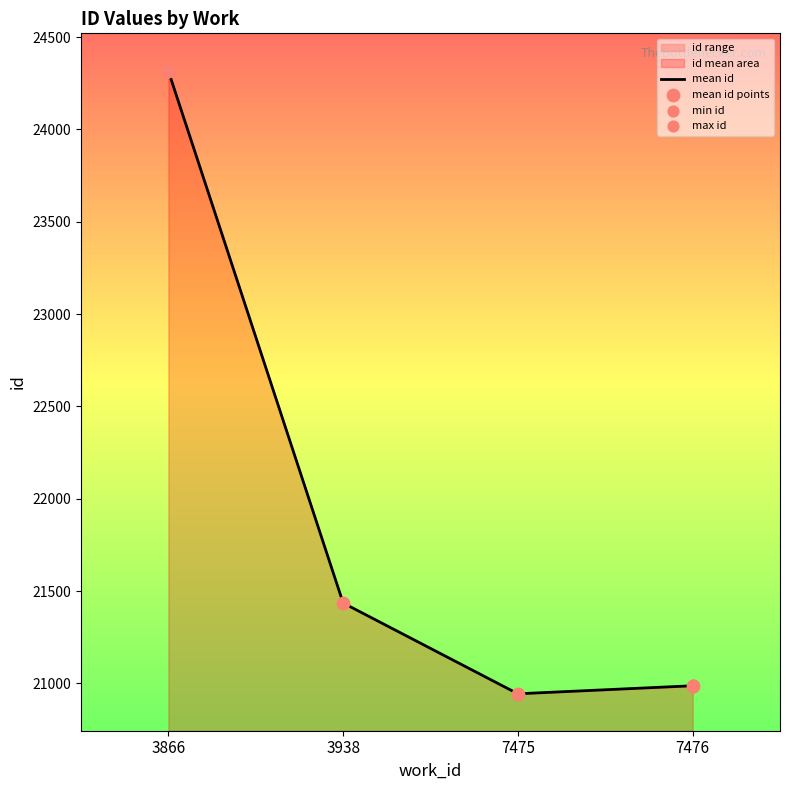

Which series has the largest Y range (max minus min)?

max id